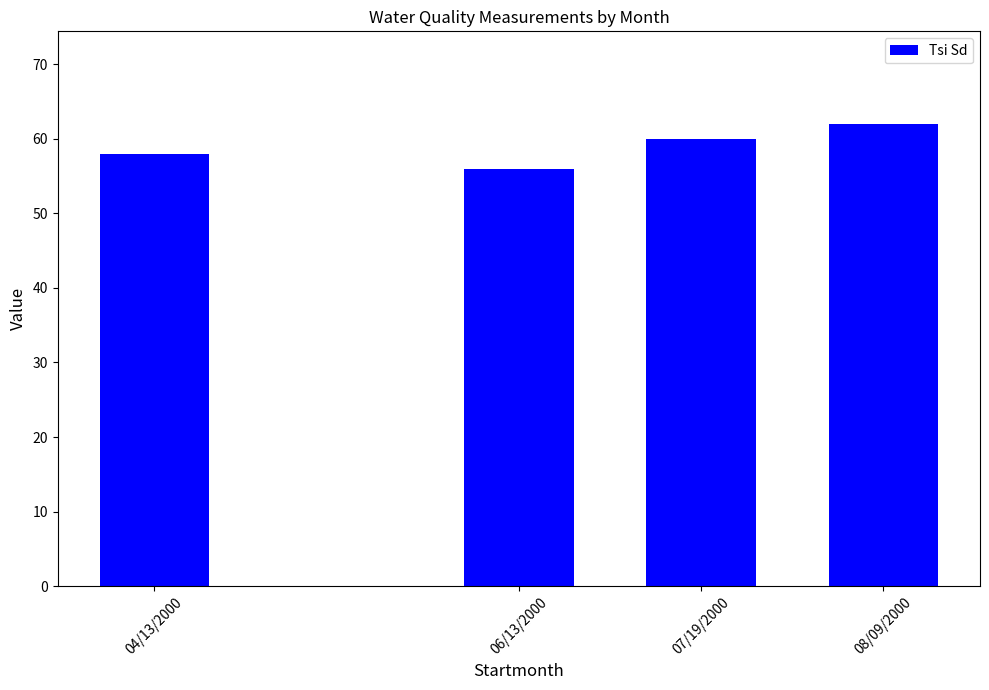

How many data points does each series have?

4